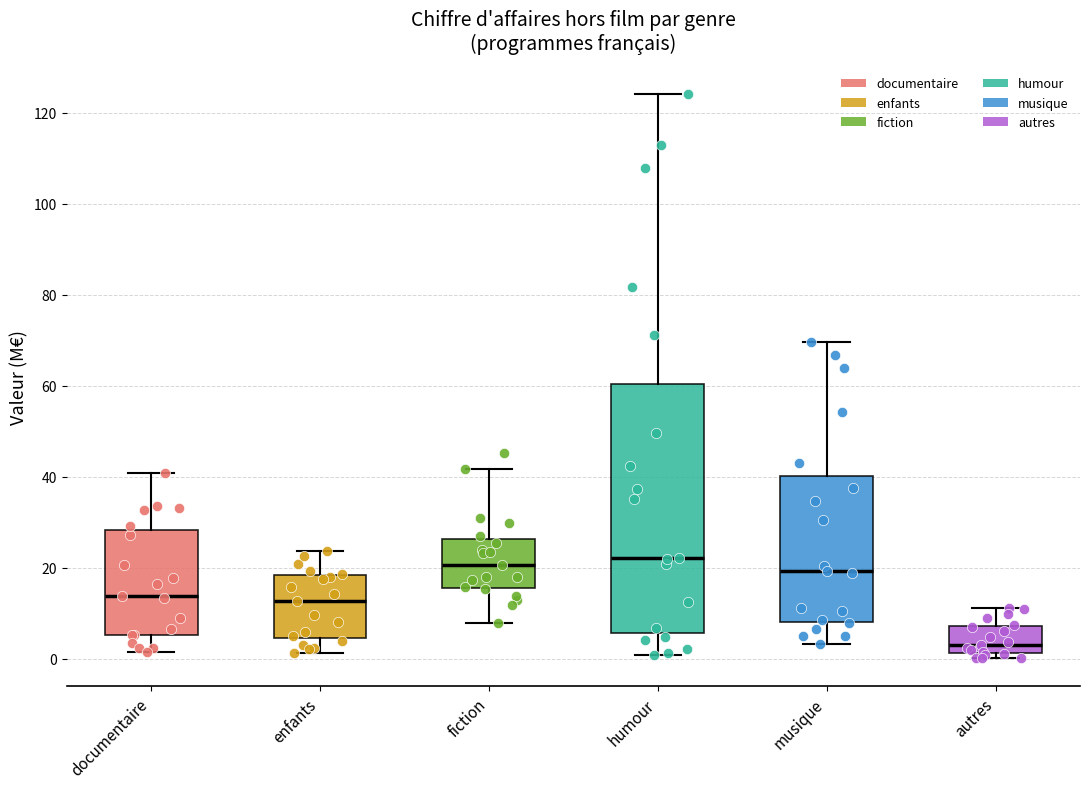

Reading left to right, read every box against the y-axis: the position of its median line, the range the box covers, and the ends of its whiskers. The values are not printed on the chart, so give them approximately, as read against the axis.

documentaire: median 14, box 6 to 28, whiskers 2 to 40
enfants: median 12, box 4 to 18, whiskers 2 to 24
fiction: median 20, box 16 to 26, whiskers 8 to 42
humour: median 22, box 6 to 60, whiskers 0 to 124
musique: median 20, box 8 to 40, whiskers 4 to 70
autres: median 4, box 2 to 8, whiskers 0 to 12